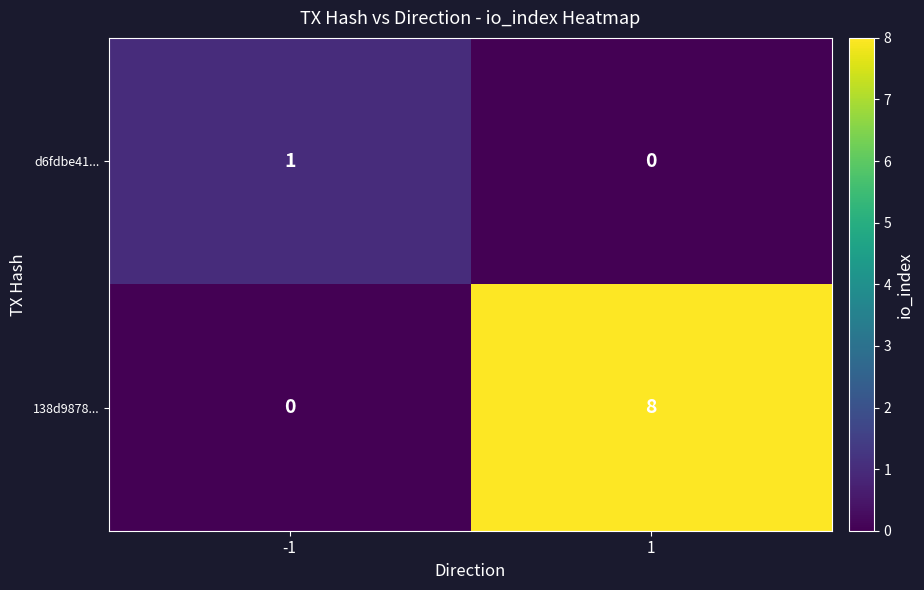

Which series changed the most between -1 and 1?

138d9878...